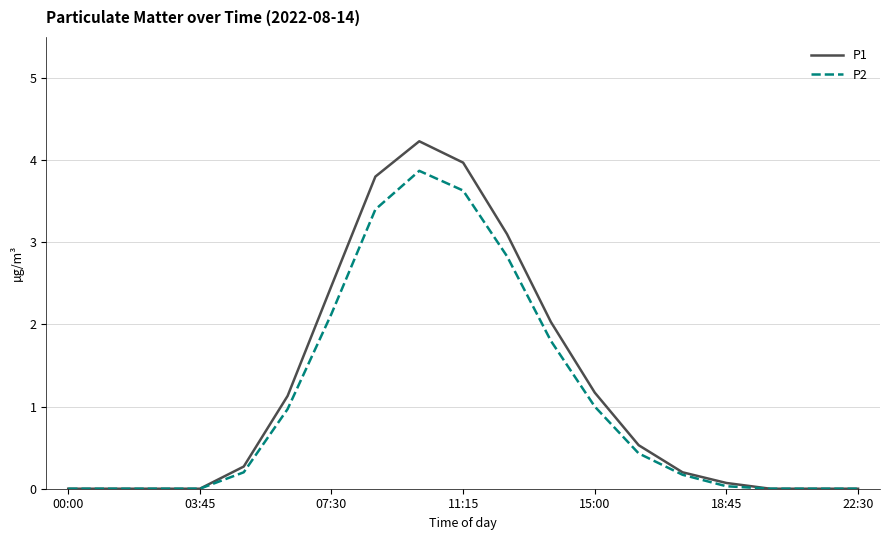

Which series has the widest spread of values?

P1